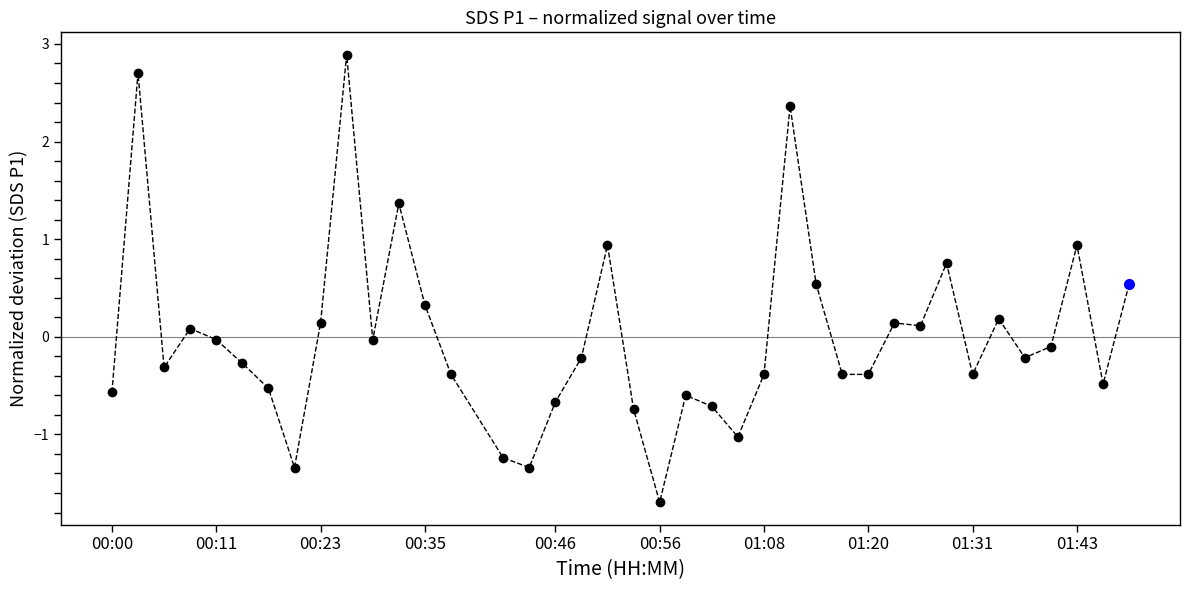

True or false: there are more than 2 points higher than both neighbors.

True